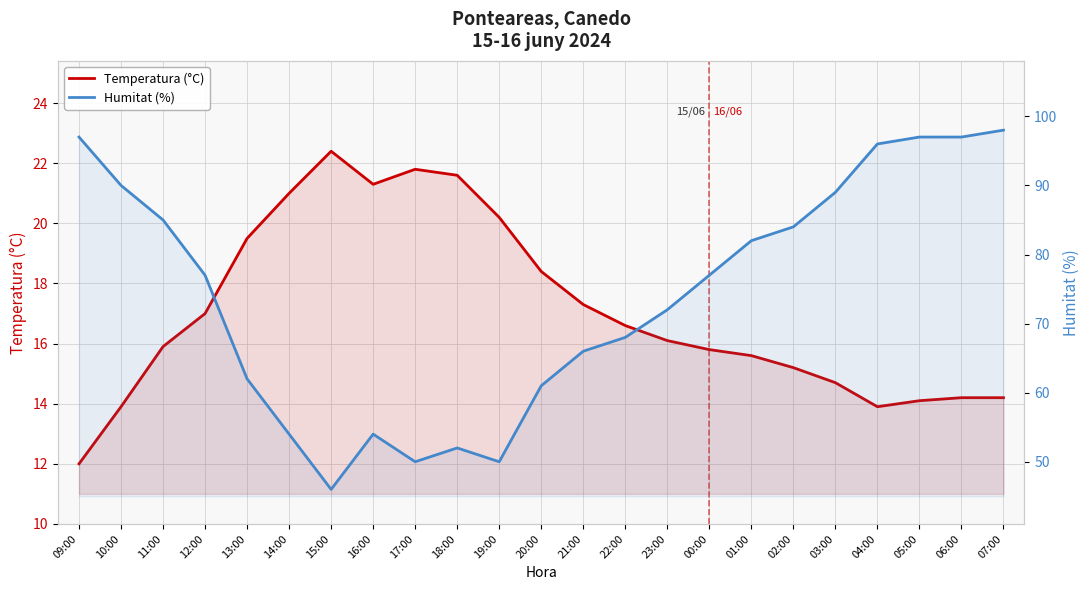

Which series has the largest range (max minus min)?

Humitat (%)